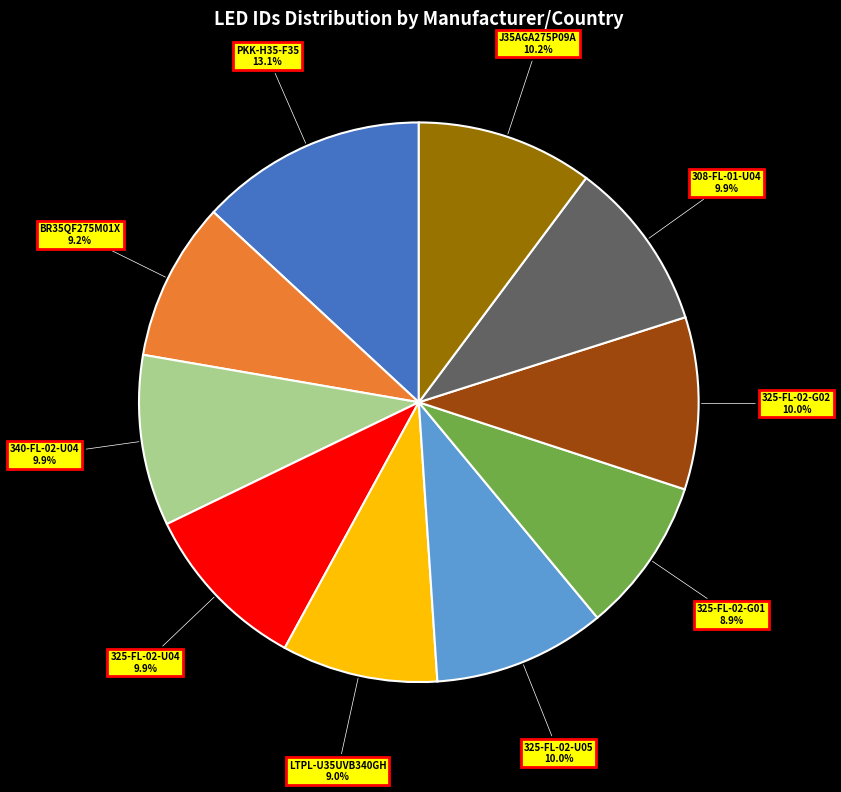

Is there a majority slice in this chart?

No